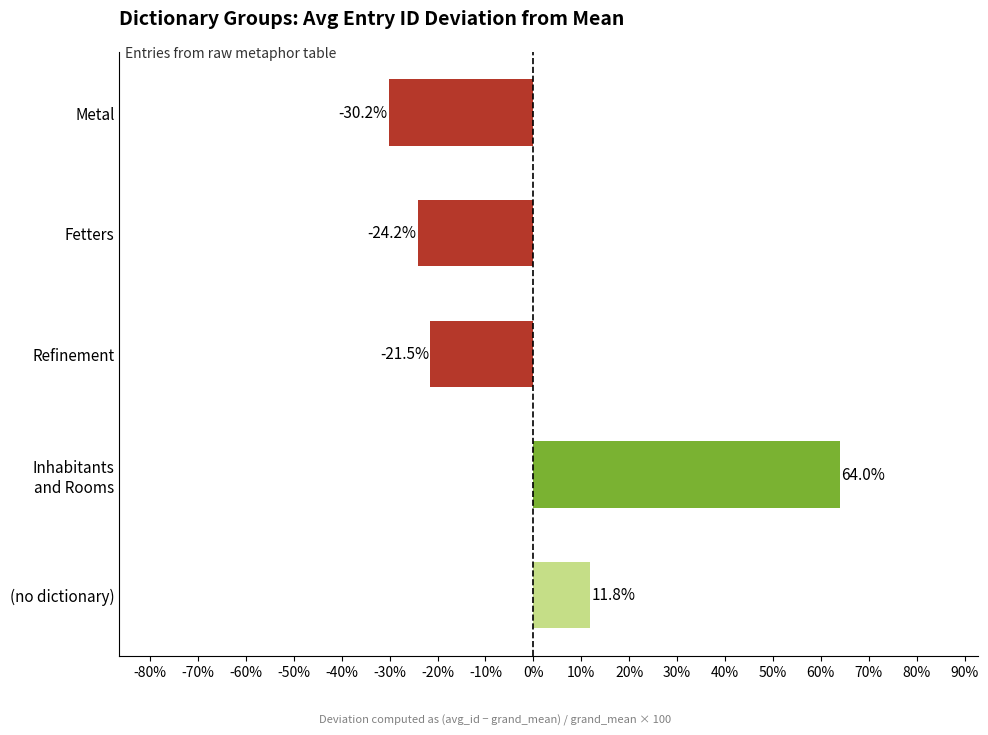

The value at (no dictionary) is 11.8. True or false?

True